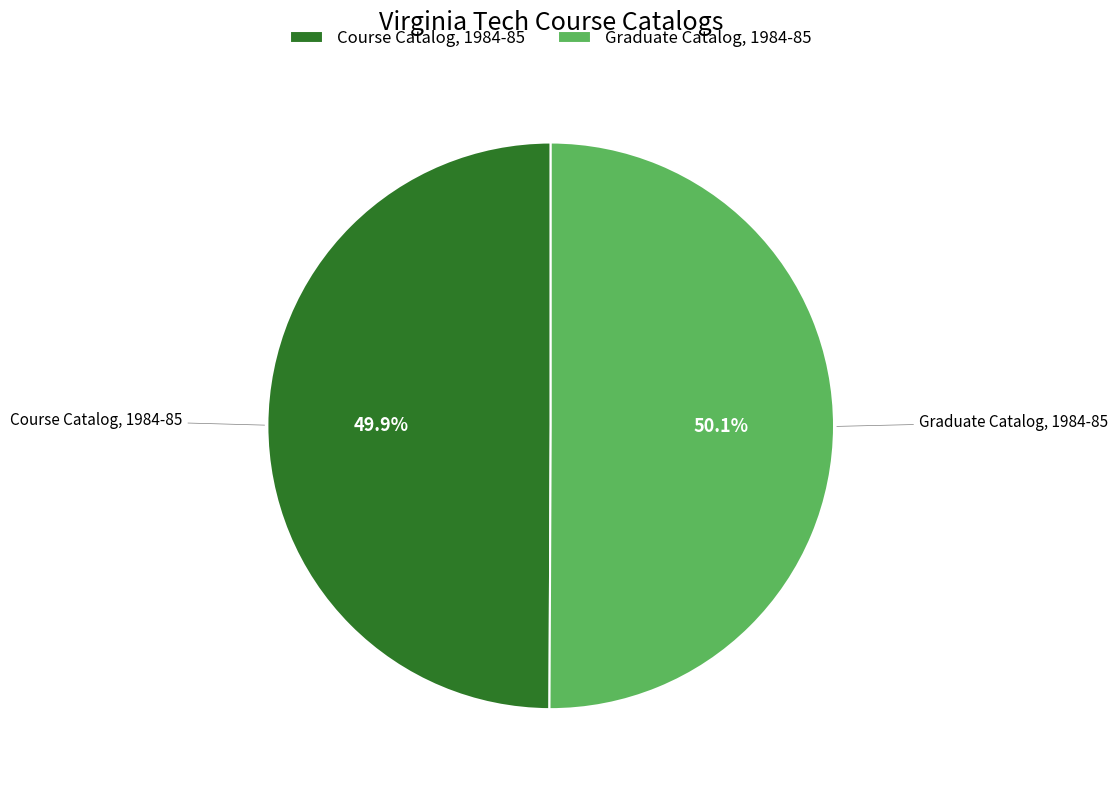

How many slices are in this pie chart?

2